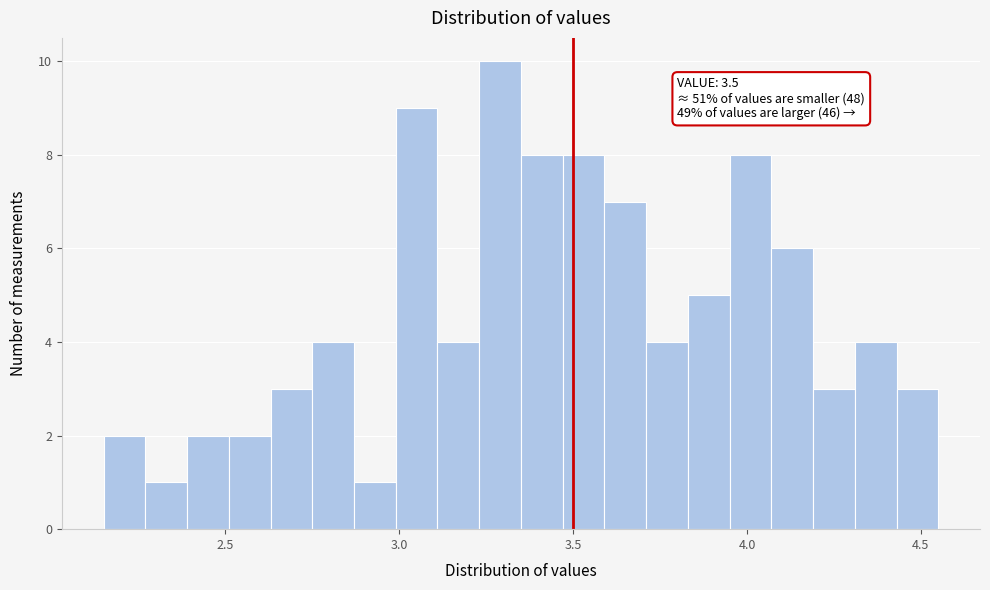

Around what value on the x-axis is the tallest bar? Give the approximate position of its centre, as read against the axis.

3.30